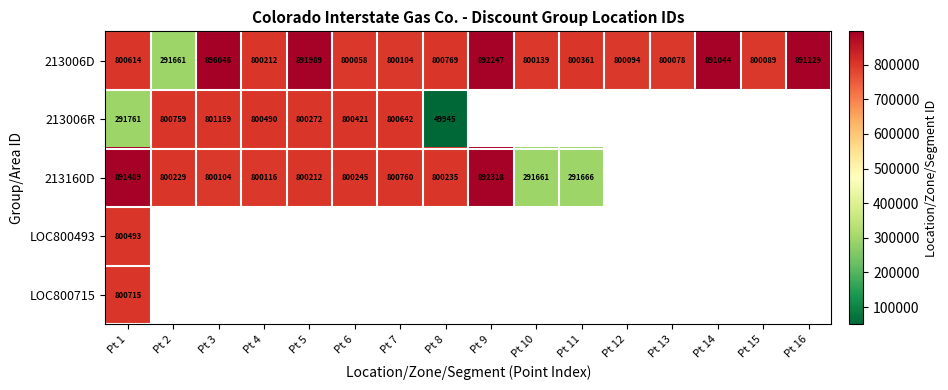

What is the difference between the highest and lowest values at Pt 5?

91777.0